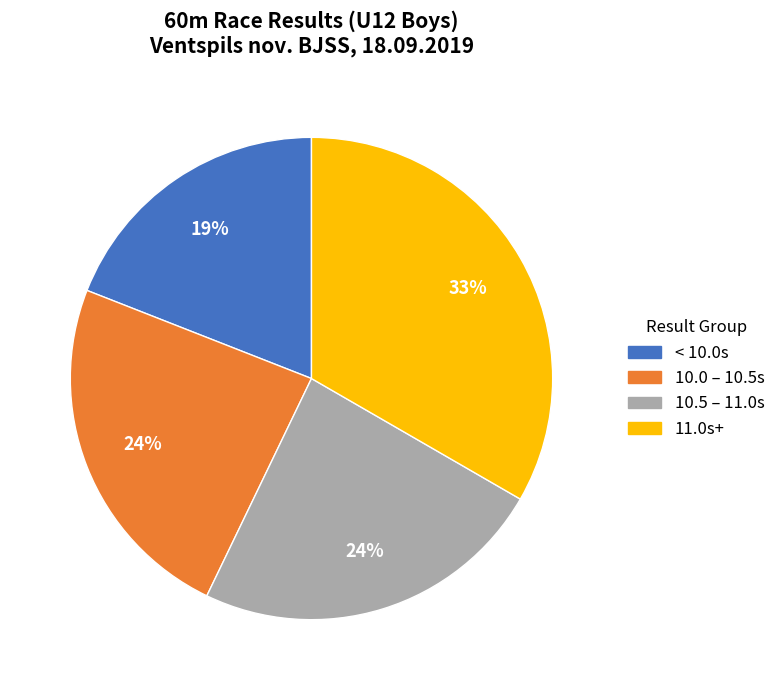

To the nearest percent, what is the difference between the largest and smallest slice percentages?

14%